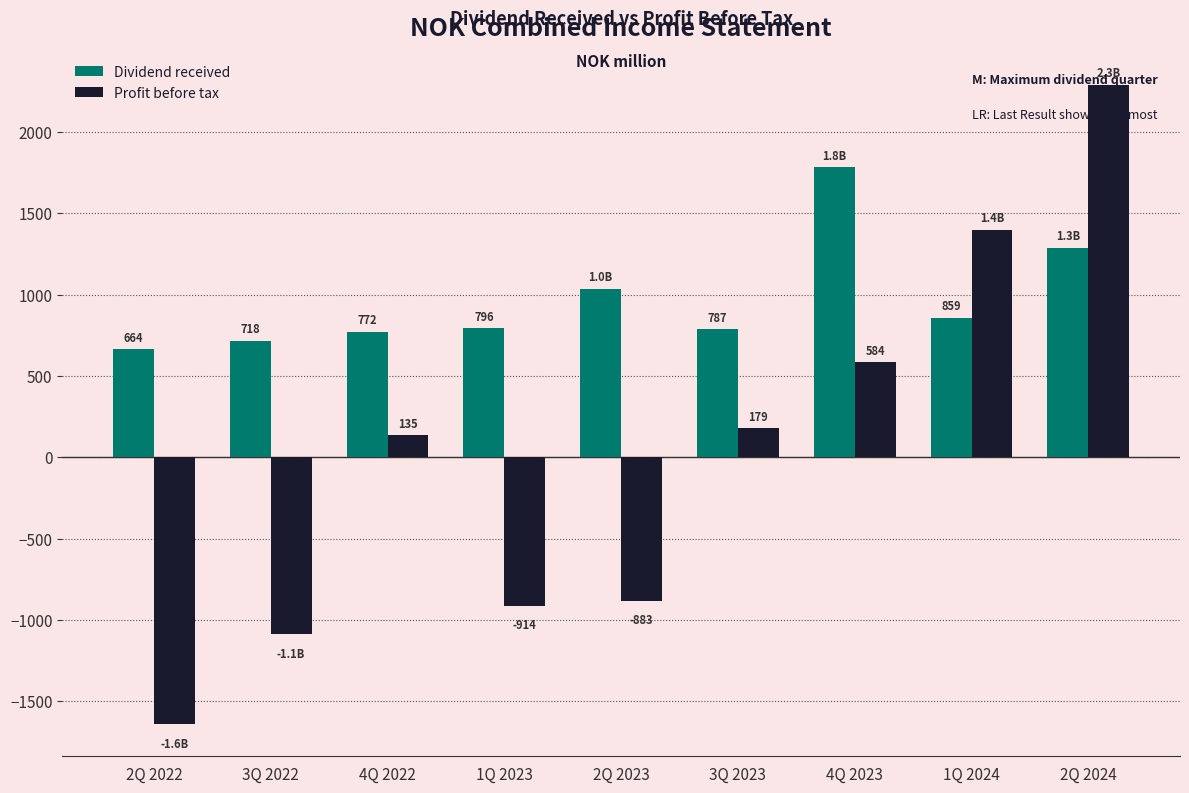

At how many categories does at least one series exceed 2110?

1